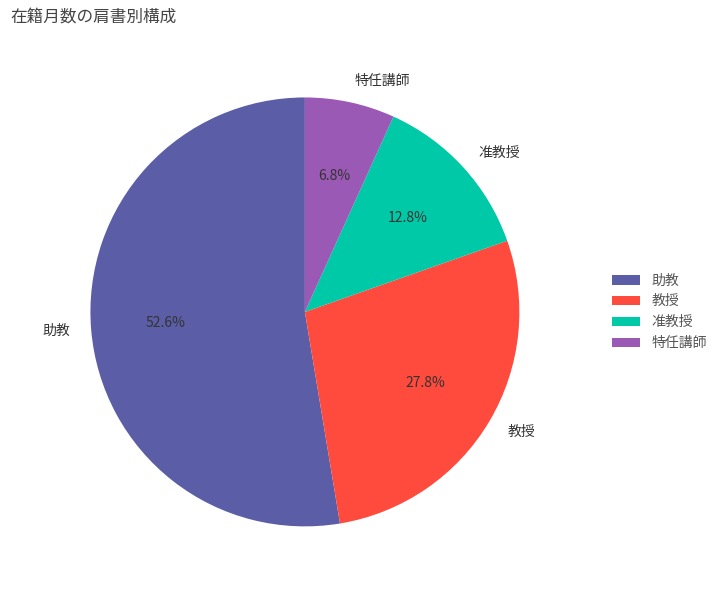

Between 助教 and 准教授, which is larger?

助教